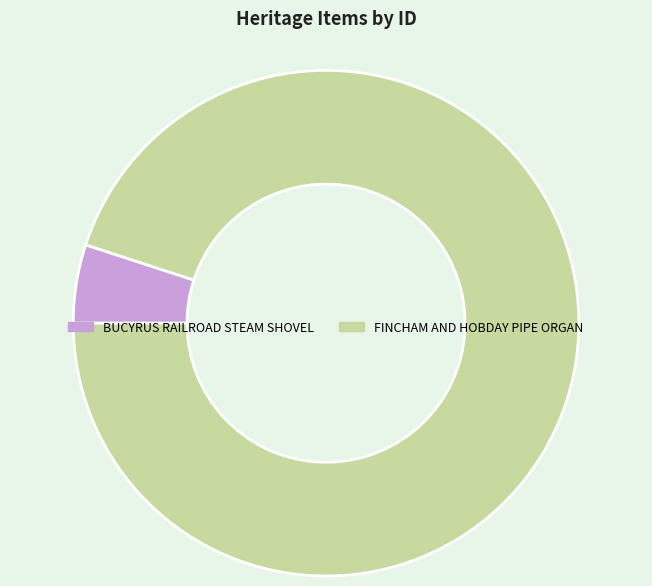

What is the largest slice in the pie chart?

FINCHAM AND HOBDAY PIPE ORGAN